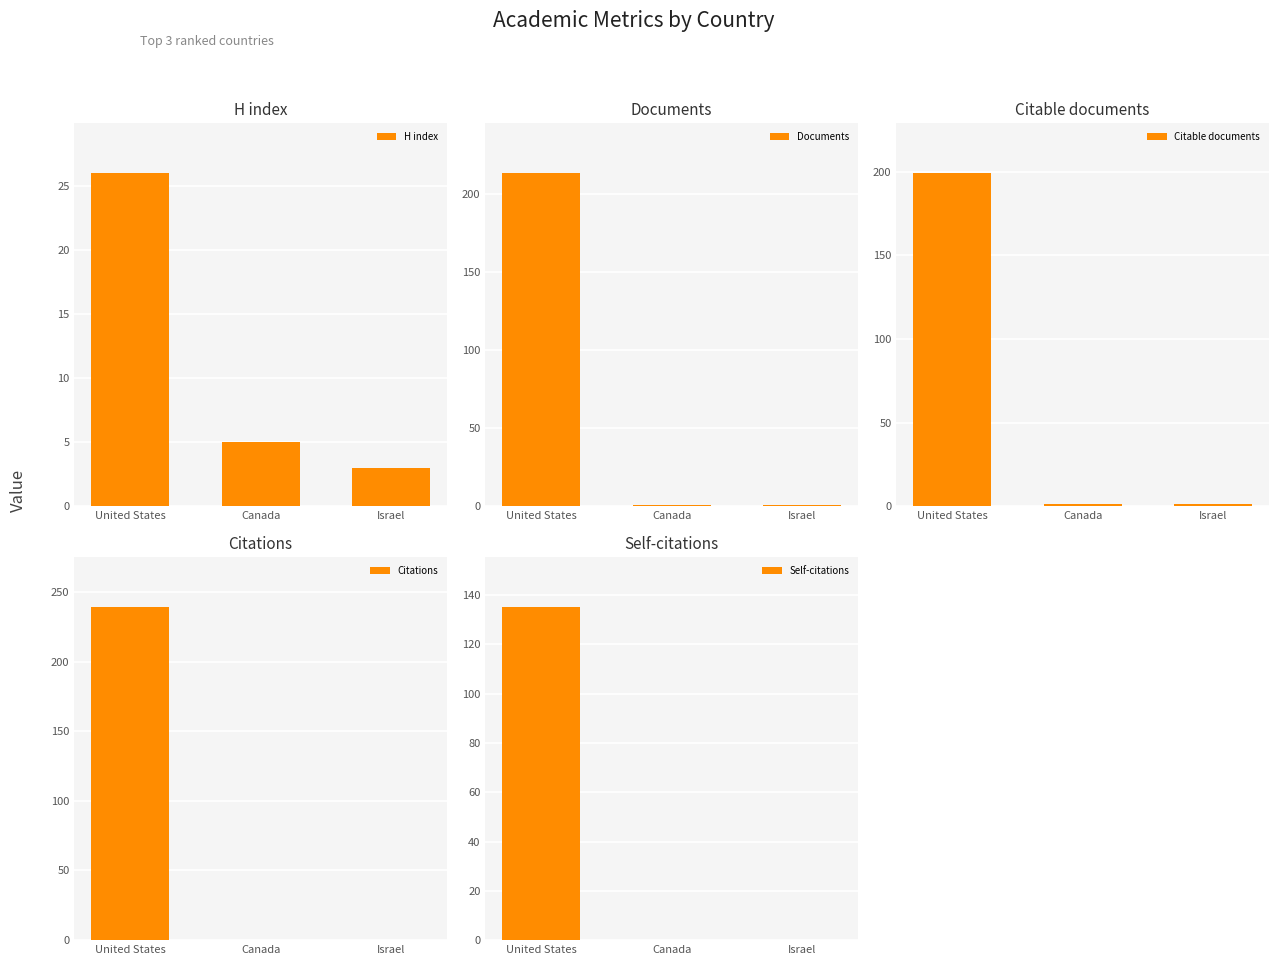

Is it true that Citations equals 239 at United States?

True